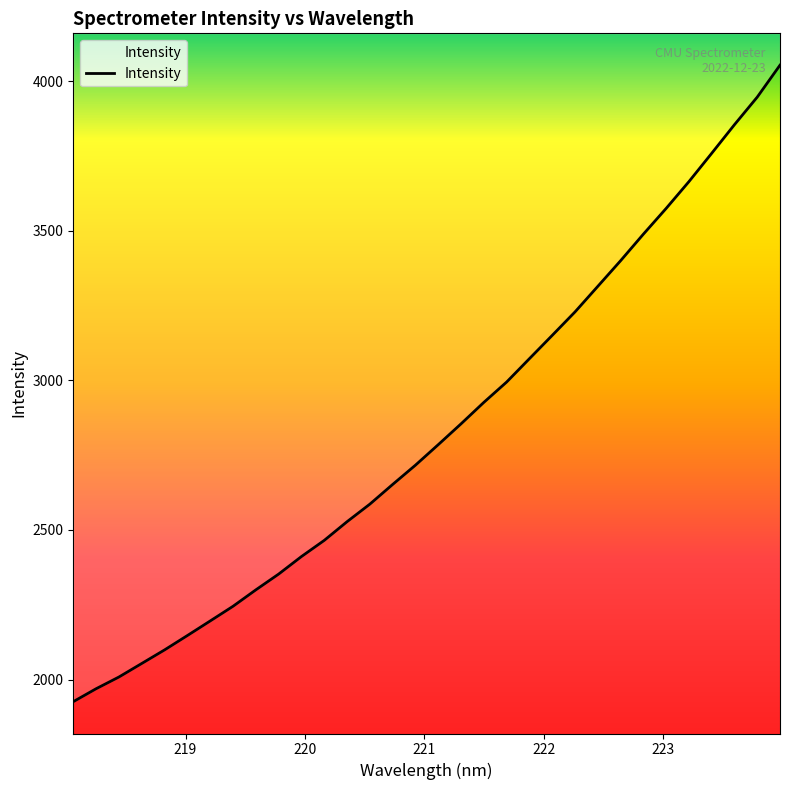

List the labels in order of value, largest first.

223.9802, 223.7895, 223.5987, 223.408, 223.2172, 223.0264, 222.8355, 222.6447, 222.4538, 222.263, 222.0721, 221.8812, 221.6902, 221.4993, 221.3083, 221.1174, 220.9264, 220.7354, 220.5444, 220.3533, 220.1623, 219.9712, 219.7801, 219.589, 219.3979, 219.2067, 219.0156, 218.8244, 218.6332, 218.442, 218.2508, 218.0596